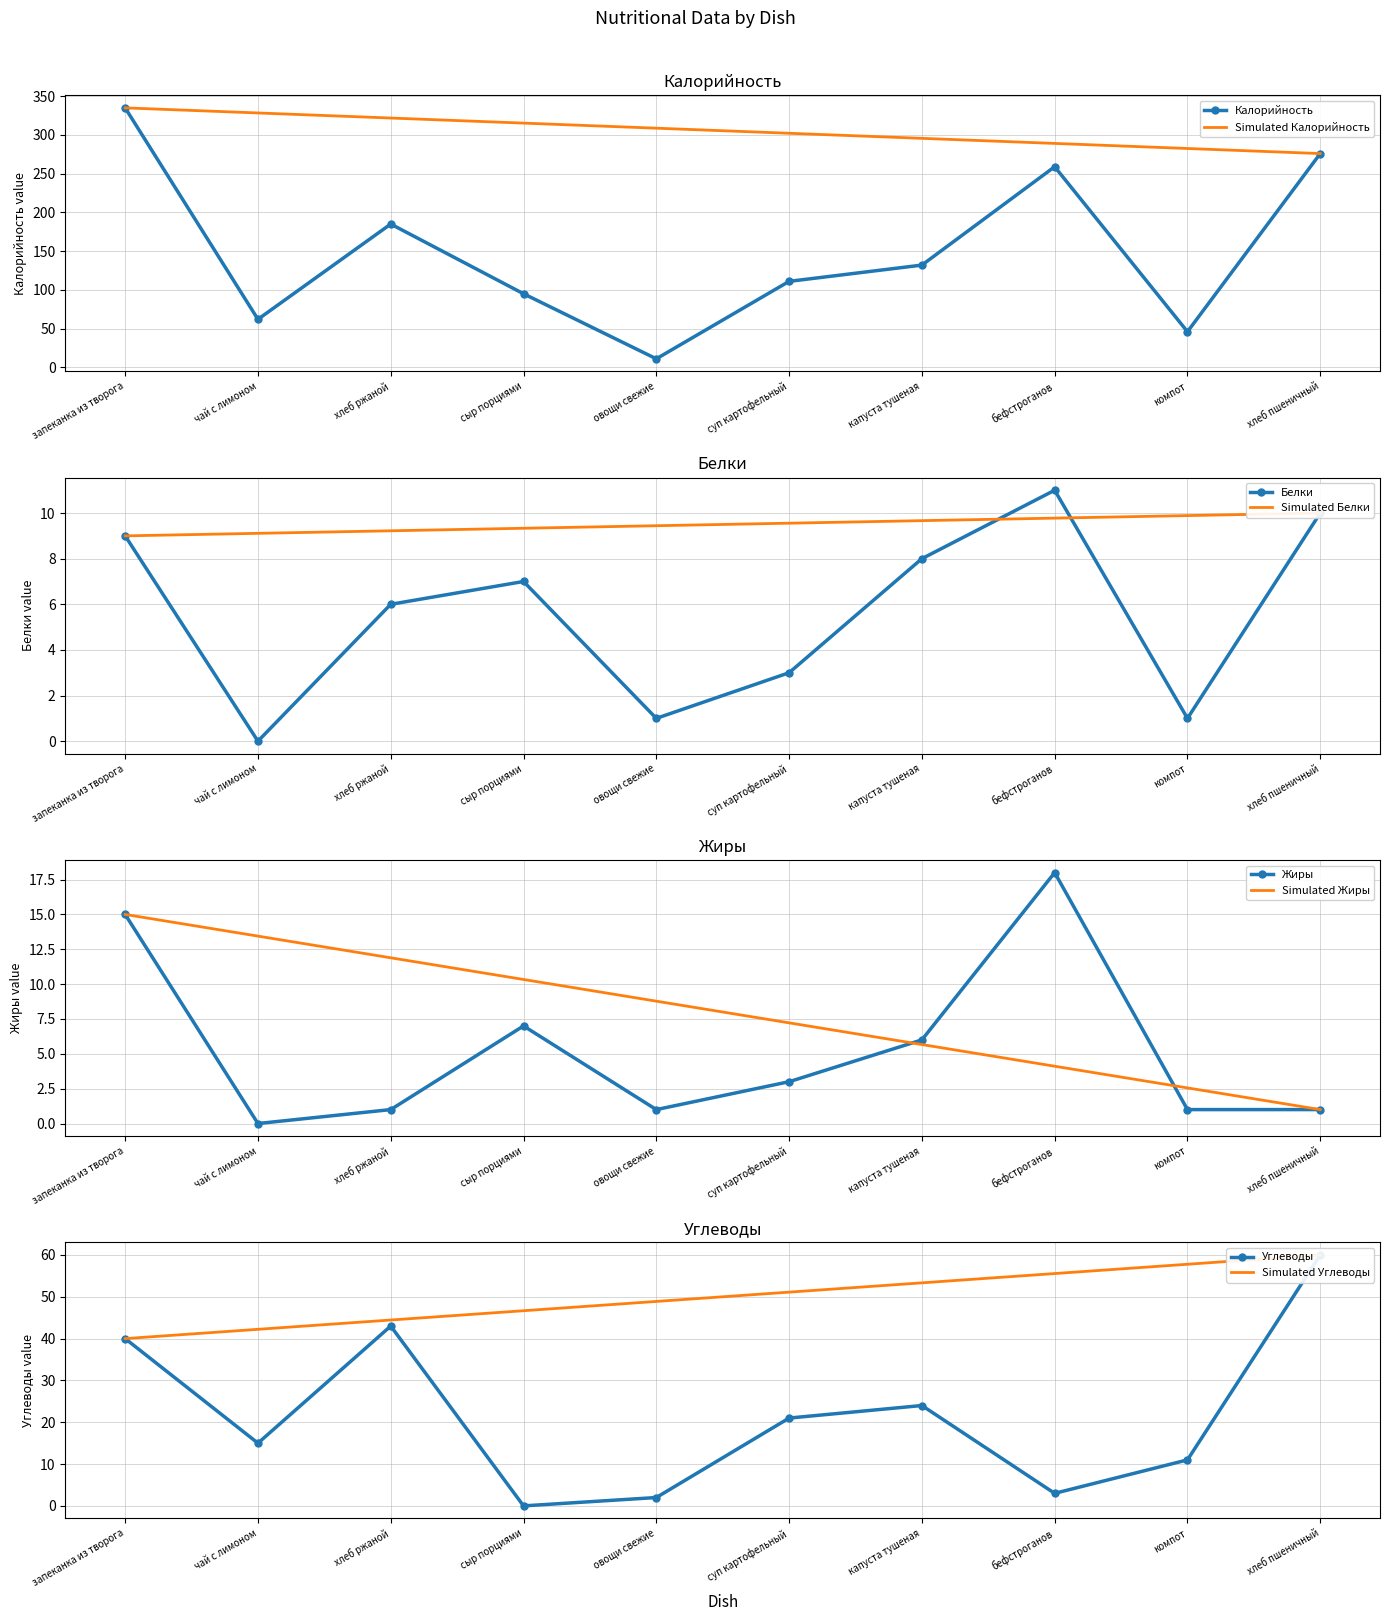

List the labels in order of Углеводы value, smallest first.

сыр порциями, овощи свежие, бефстроганов, компот, чай с лимоном, суп картофельный, капуста тушеная, запеканка из творога, хлеб ржаной, хлеб пшеничный